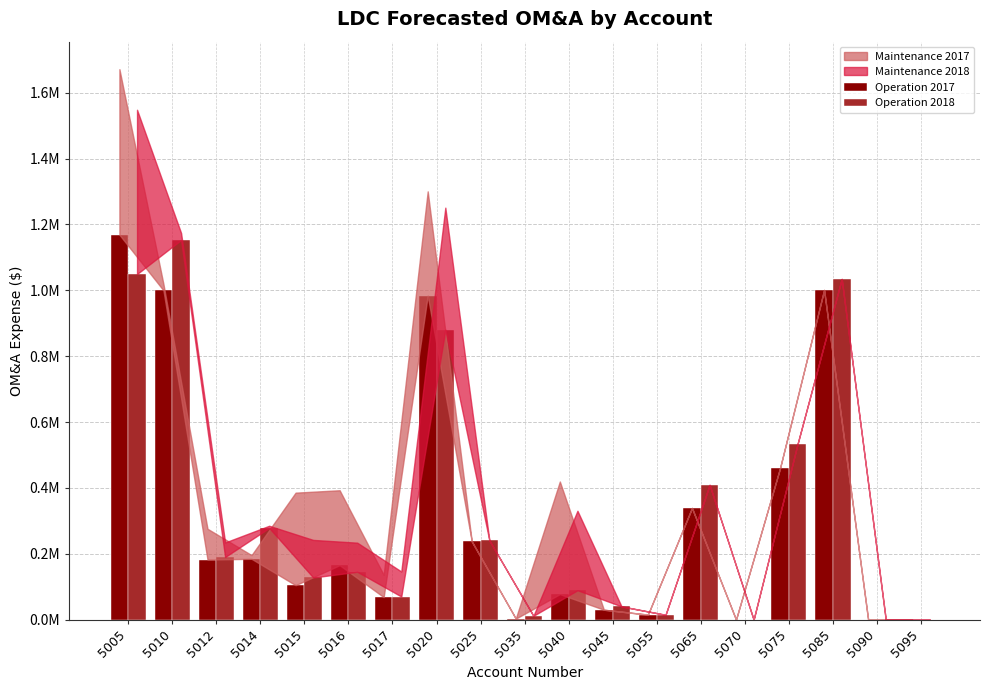

Are the bars grouped side by side (vs. stacked)?

Yes